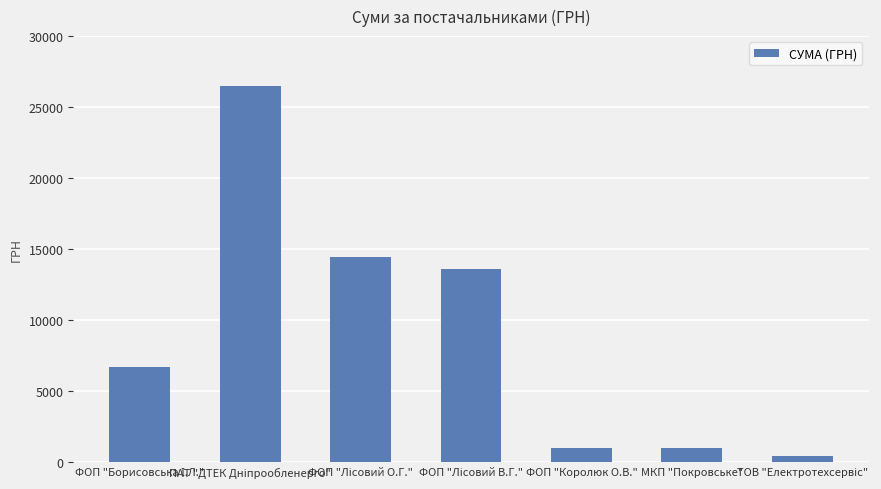

How many distinct data groups are displayed?

1